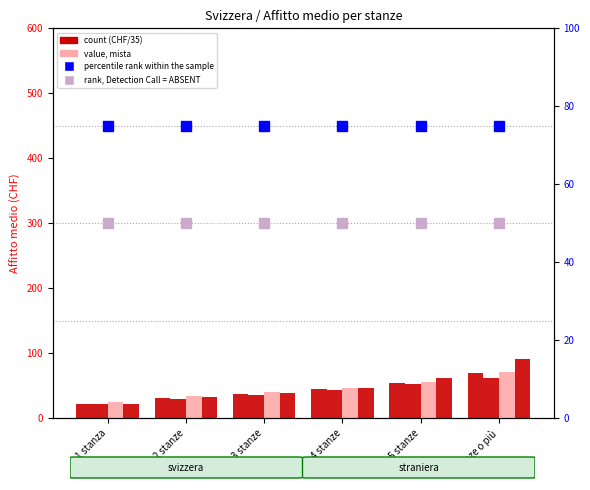

Is the value of rank, Detection Call = ABSENT at 5 stanze greater than the value of Economia domestica svizzera at 3 stanze?

Yes